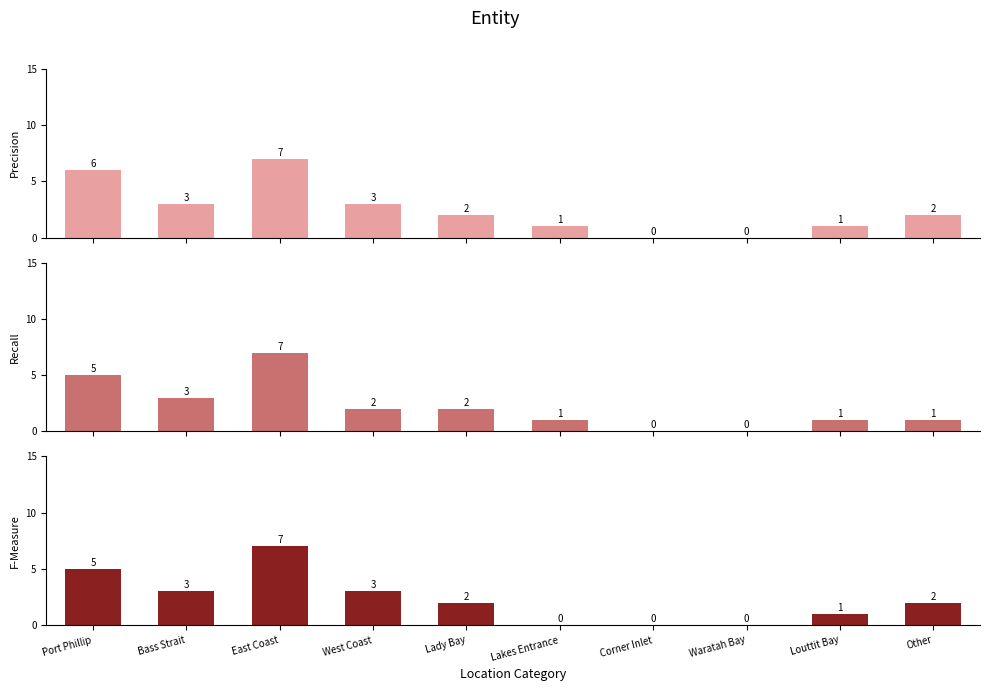

At how many categories does at least one series exceed 3?

2